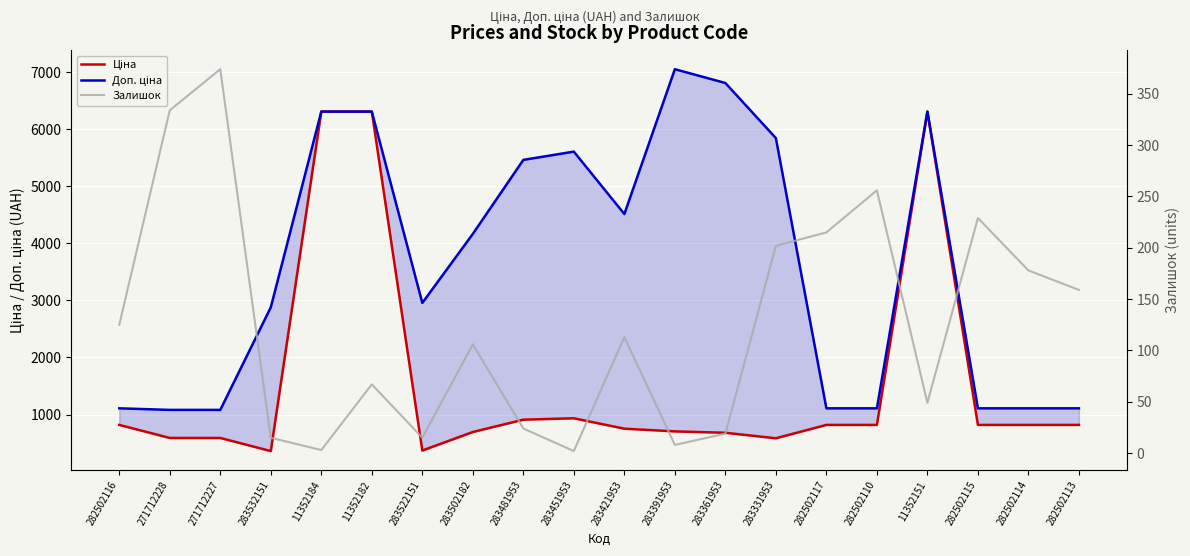

What is the spread (max minus min) of values at 282502117?

894.2